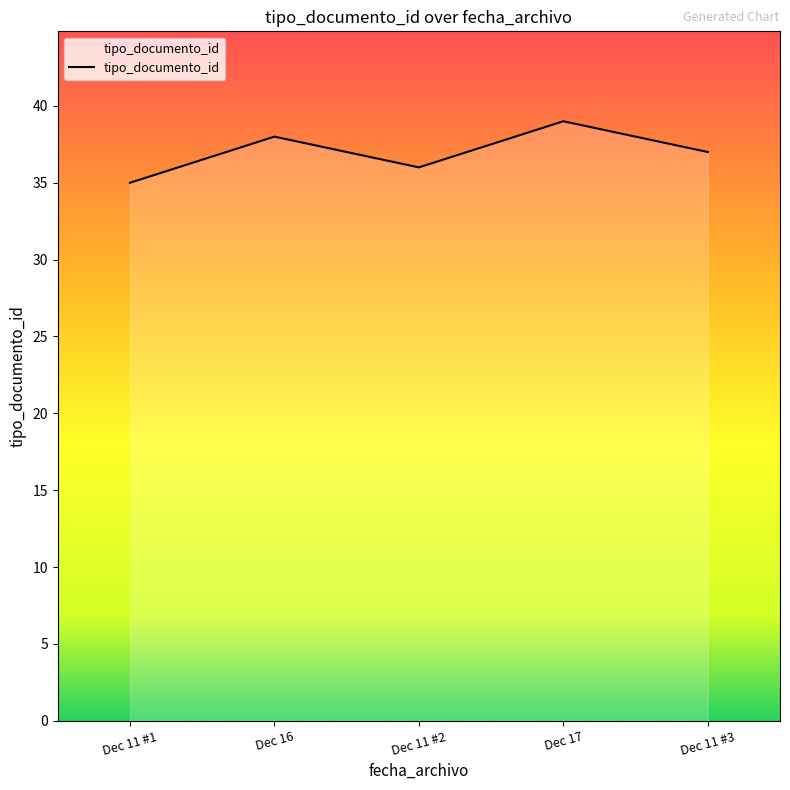

At which category does the data reach its first local valley?

Dec 11 #2